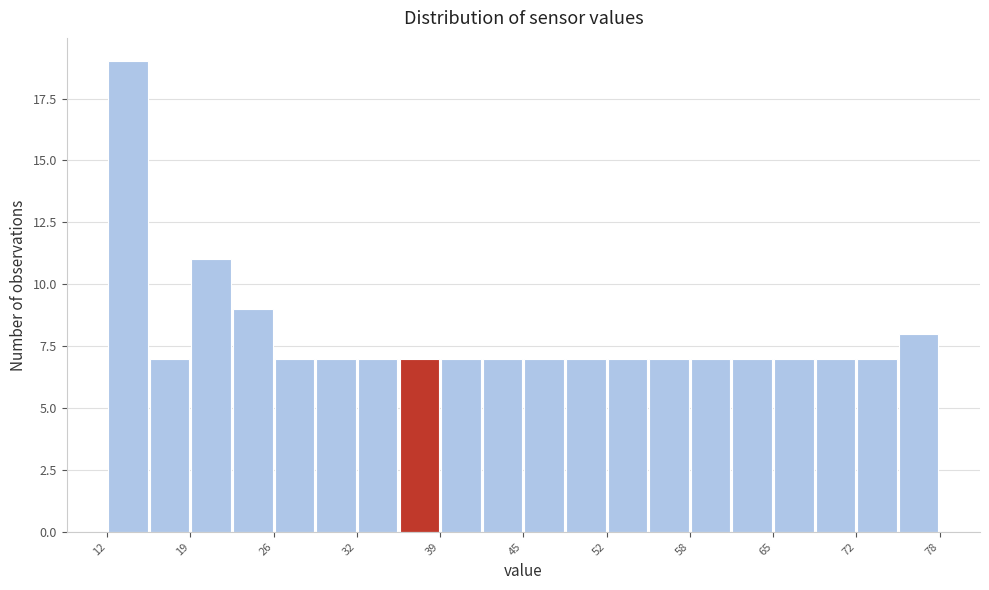

Read against the x-axis, roughly where is the centre of the tallest bar?

14